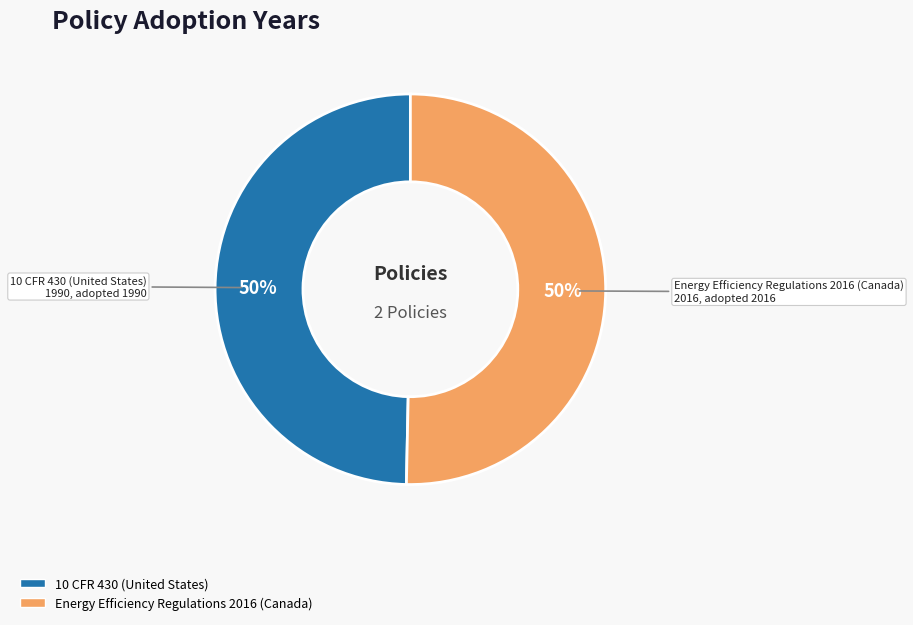

To the nearest percent, what is the combined percentage of 10 CFR 430 (United States) and Energy Efficiency Regulations 2016 (Canada)?

100%